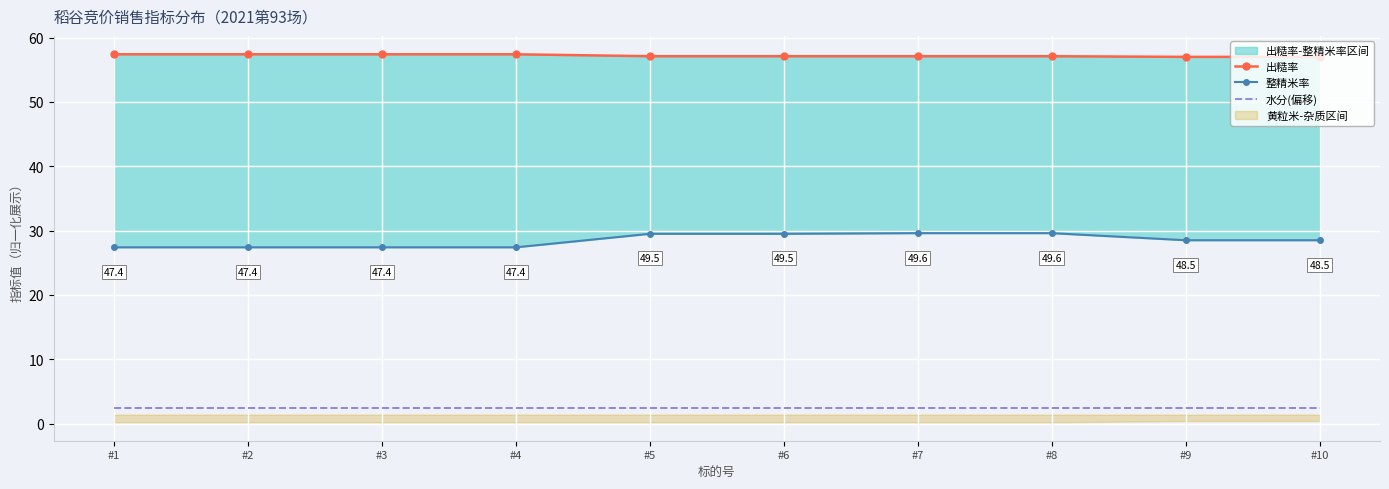

Between #10 and #6, which is larger?

#6